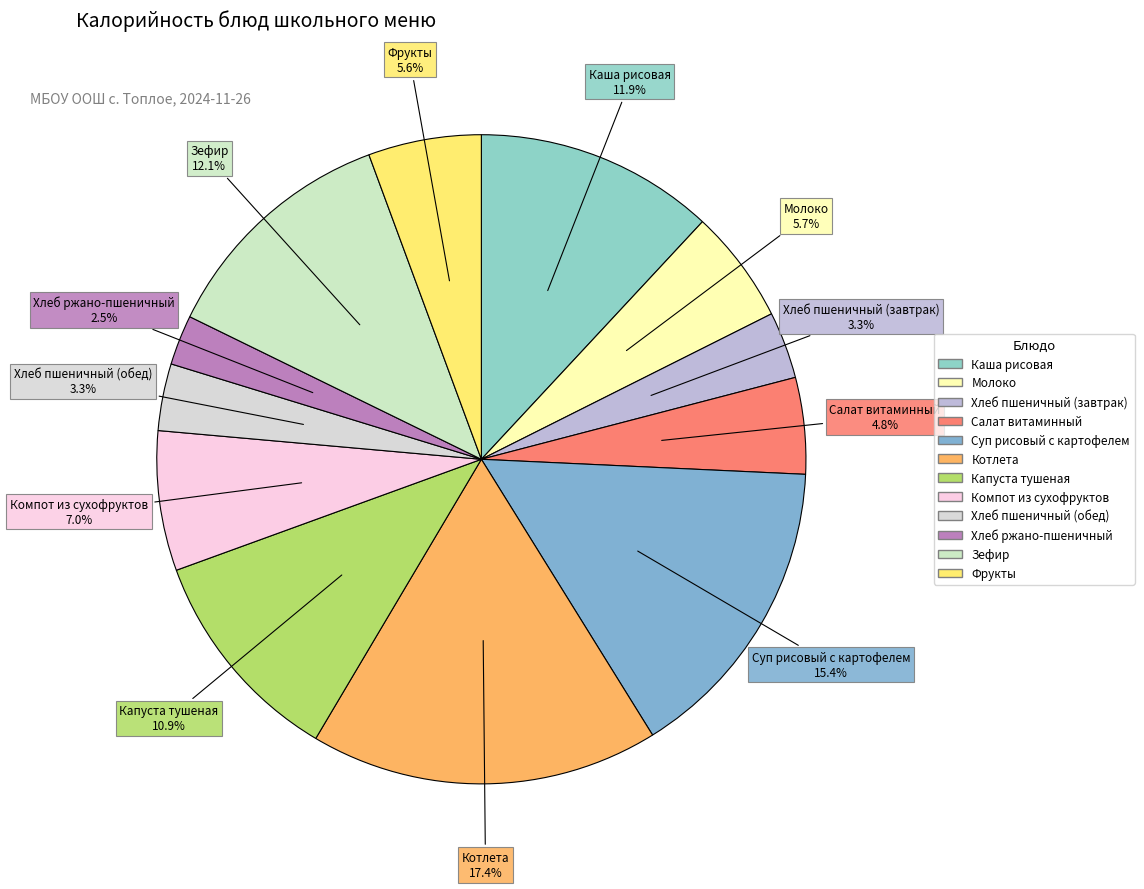

Is there a majority slice in this chart?

No